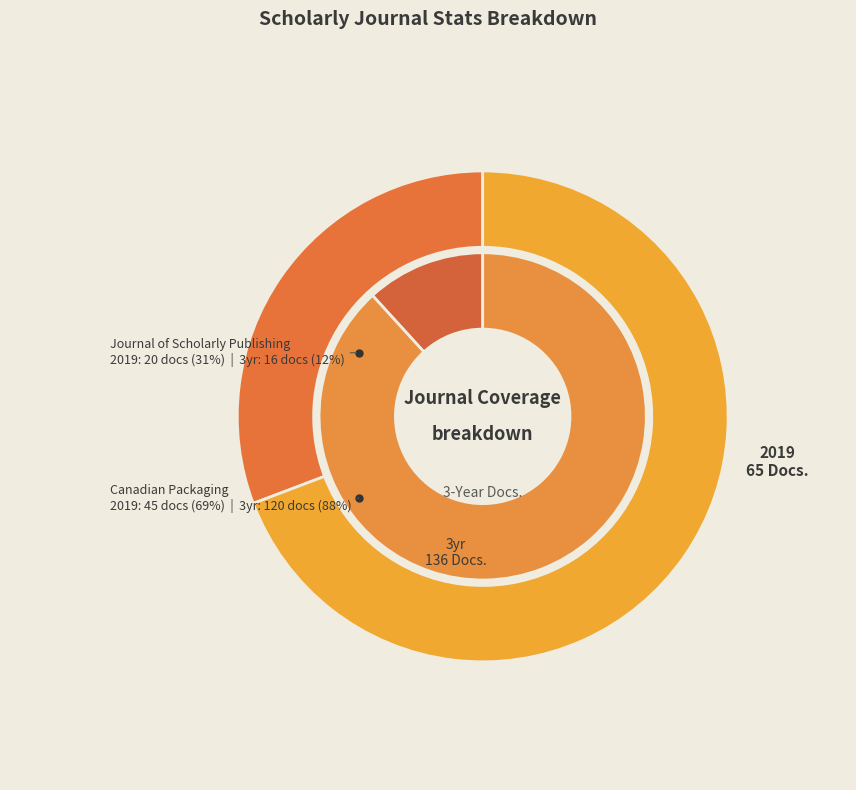

Which slice is the largest?

Canadian Packaging